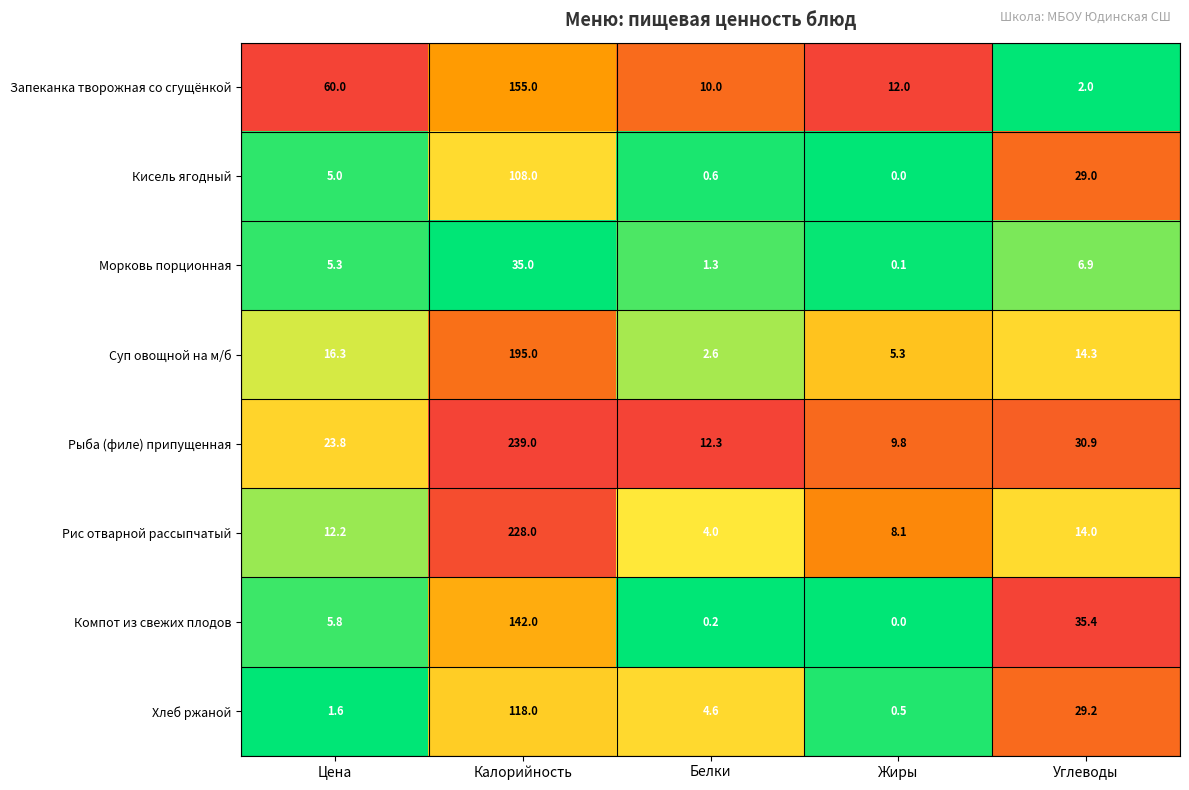

Where is Хлеб ржаной nearest to the value 59?

Углеводы